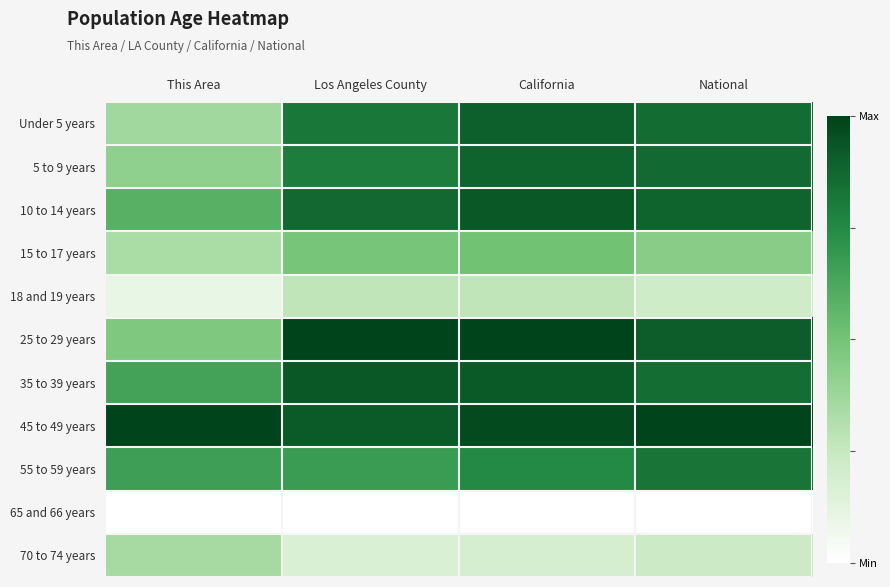

What is the total value across all series at National?

7.1